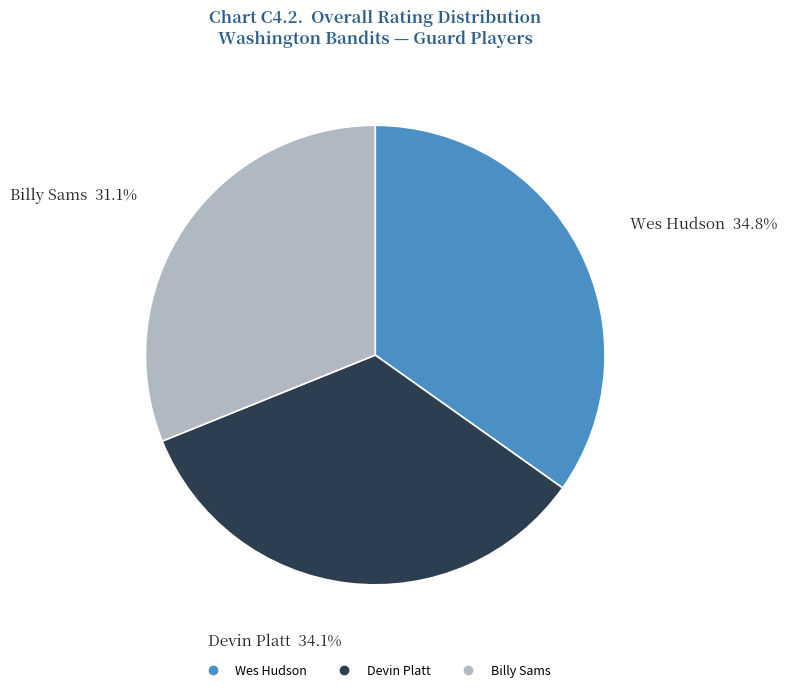

To the nearest percent, what is the difference between the largest and smallest slice percentages?

4%